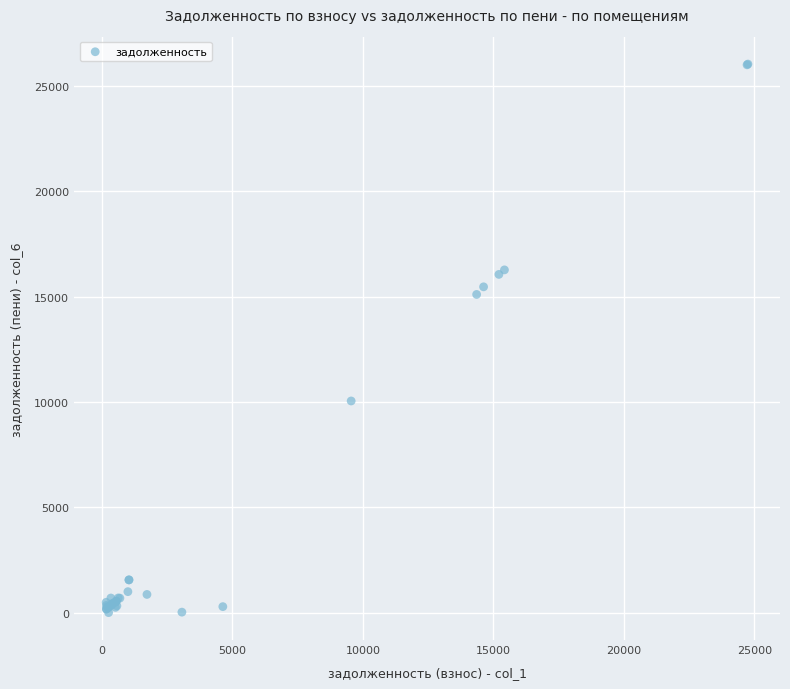

What Y value in the scatter plot is closest to 13024?

15109.7